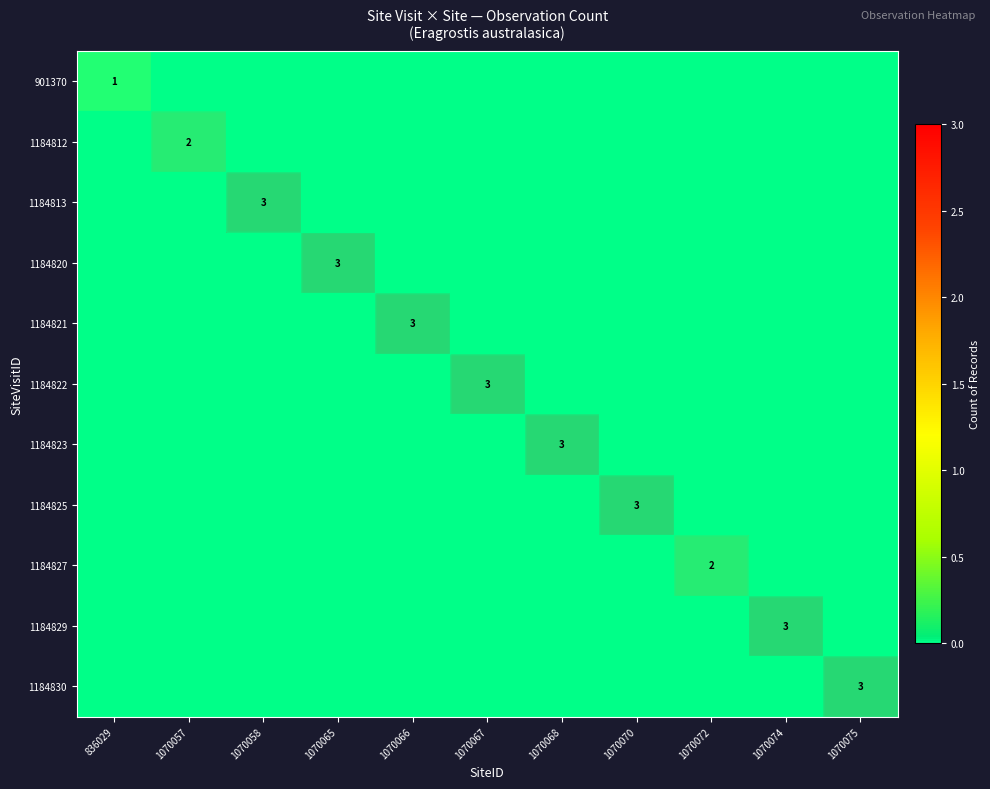

The value of 1184821 at 1070066 is 5. True or false?

False